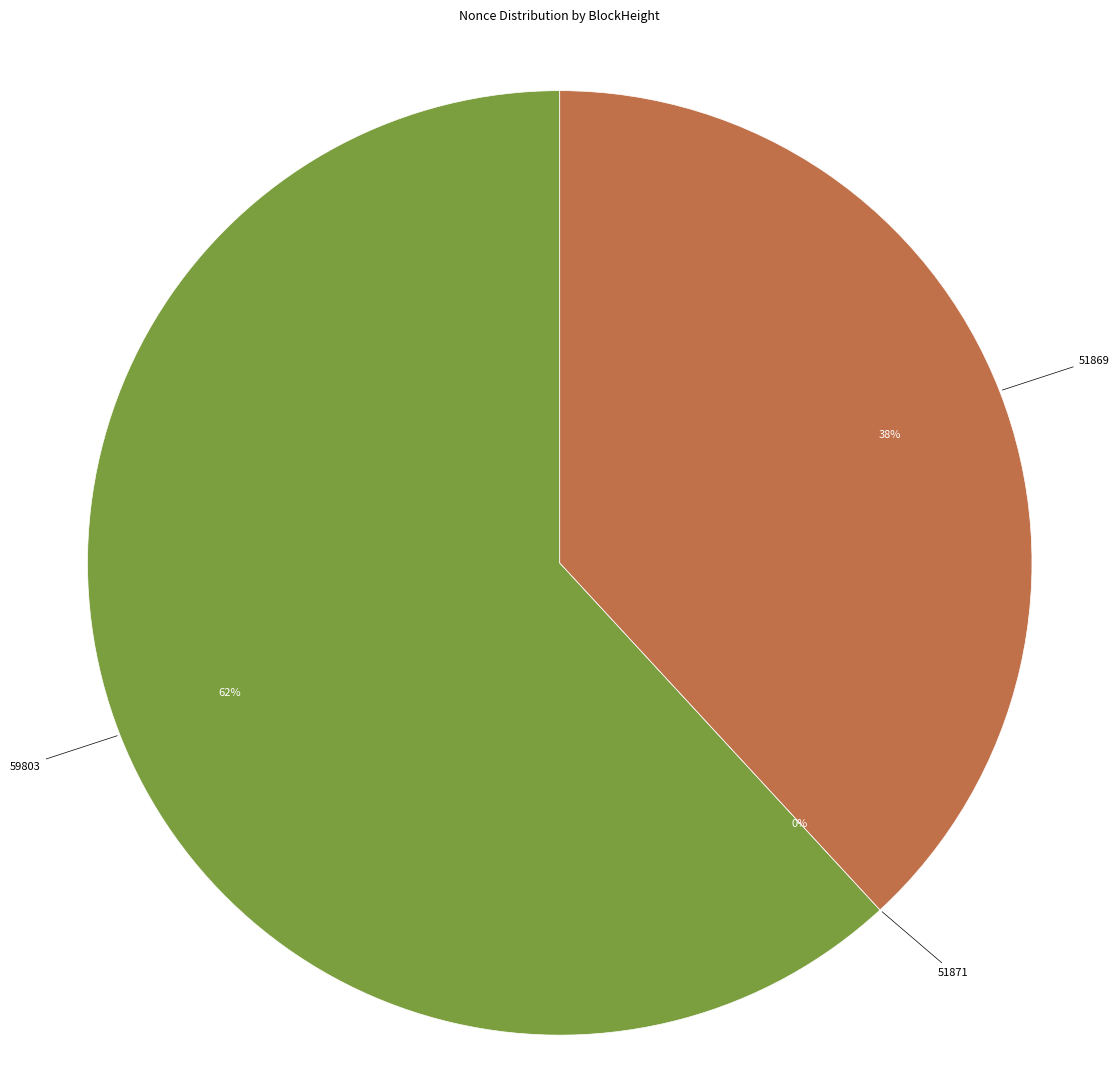

Does 59803 account for over 50% of the chart?

Yes